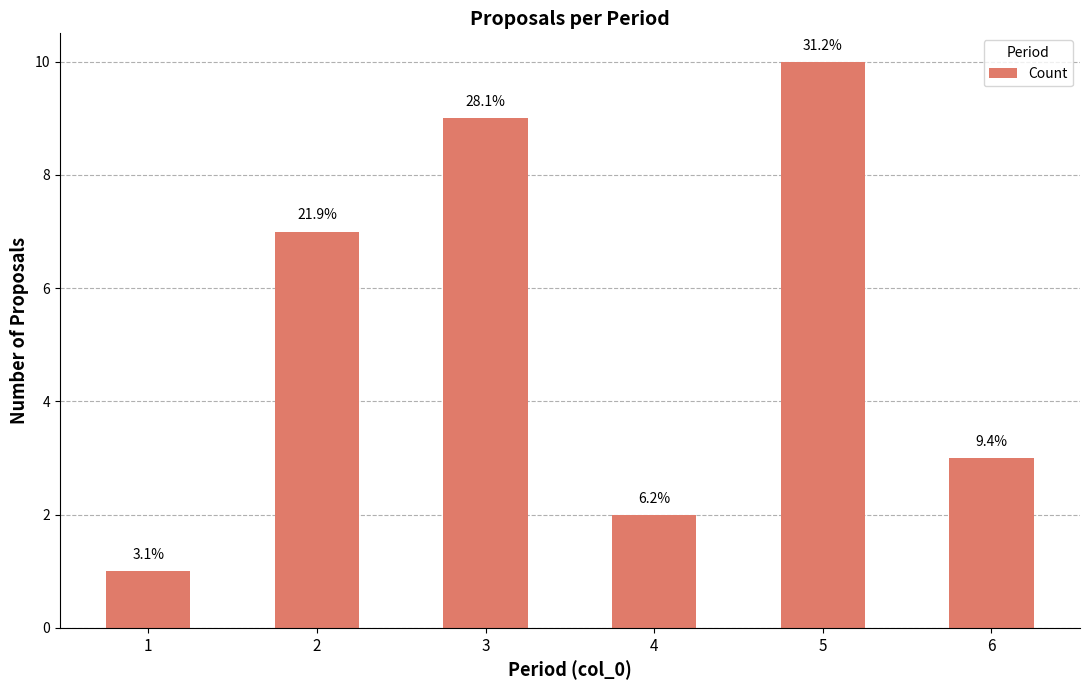

Does the chart contain any negative values?

No